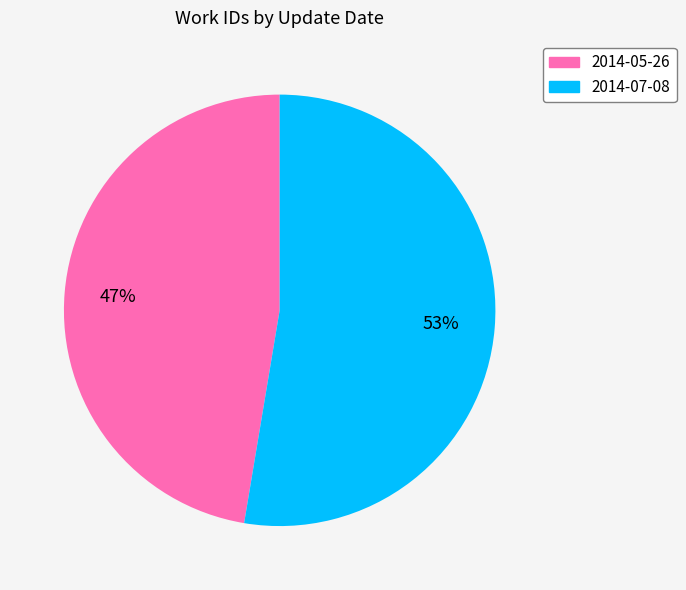

Which category has the biggest portion of the pie?

2014-07-08